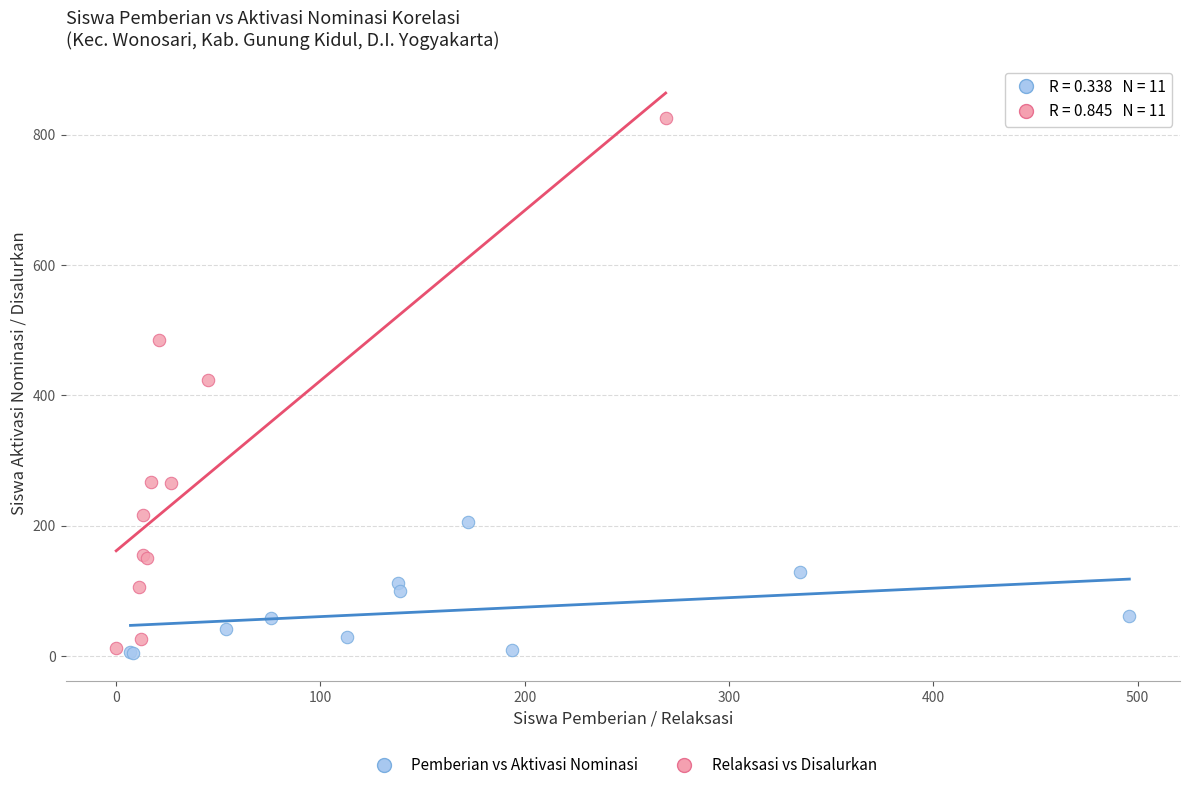

Which series has the widest spread of Y values?

Relaksasi vs Disalurkan